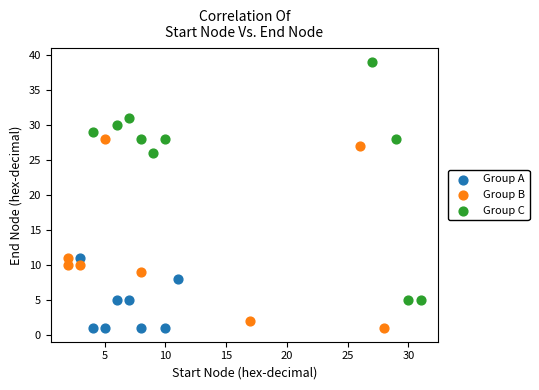

Which series has the widest spread of Y values?

Group C